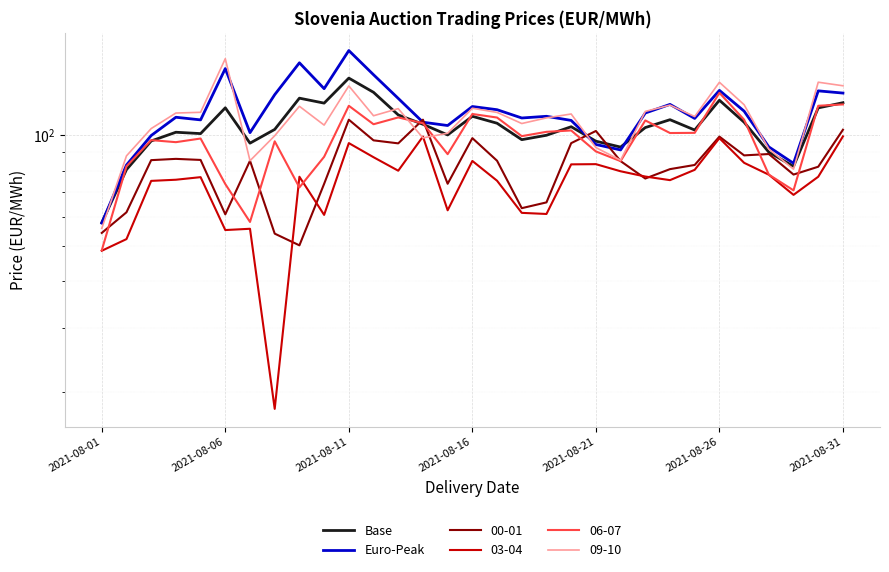

What is the maximum value for Euro-Peak?

169.5